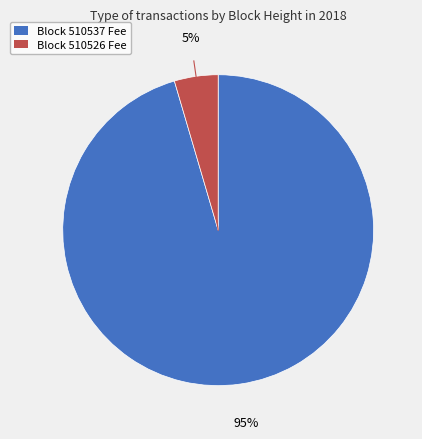

Count the number of slices in the pie.

2